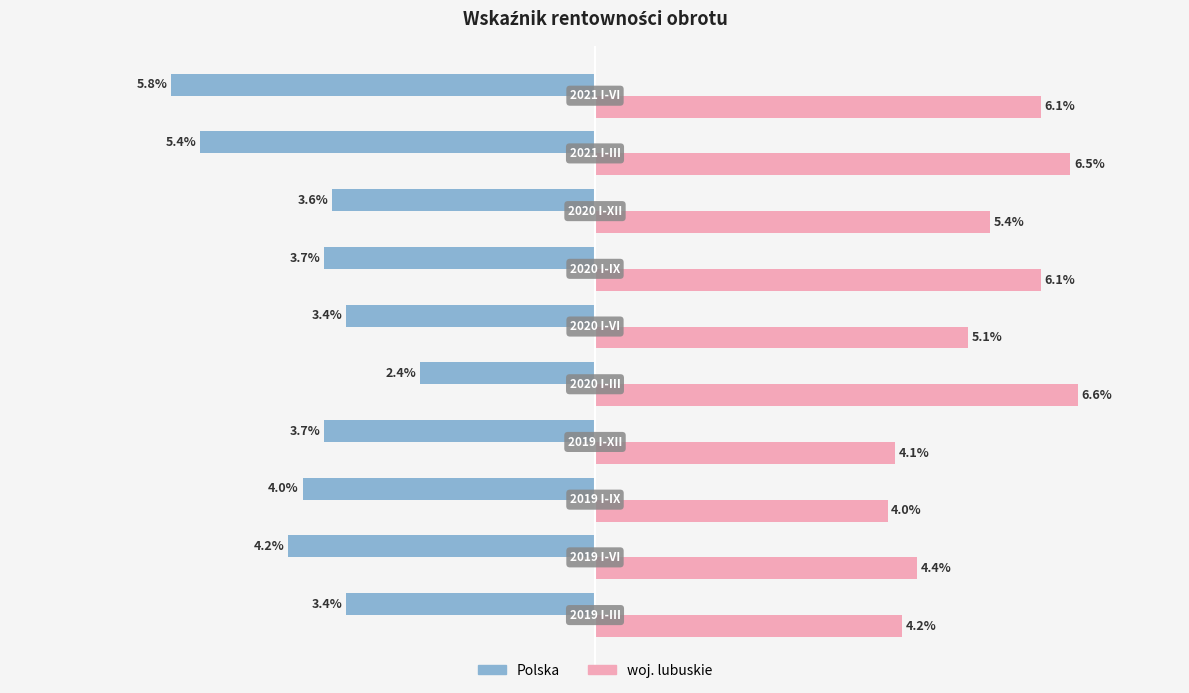

Rank the series by their maximum value, from highest to lowest.

woj. lubuskie, Polska